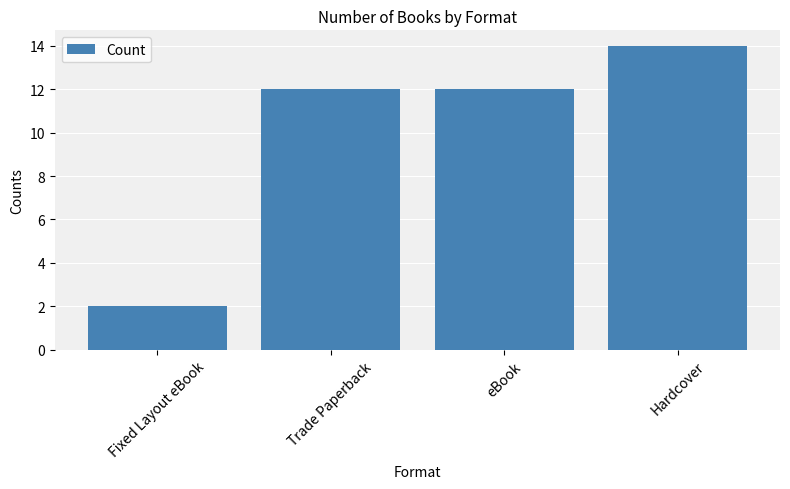

What is the change in value from Fixed Layout eBook to Trade Paperback?

+10